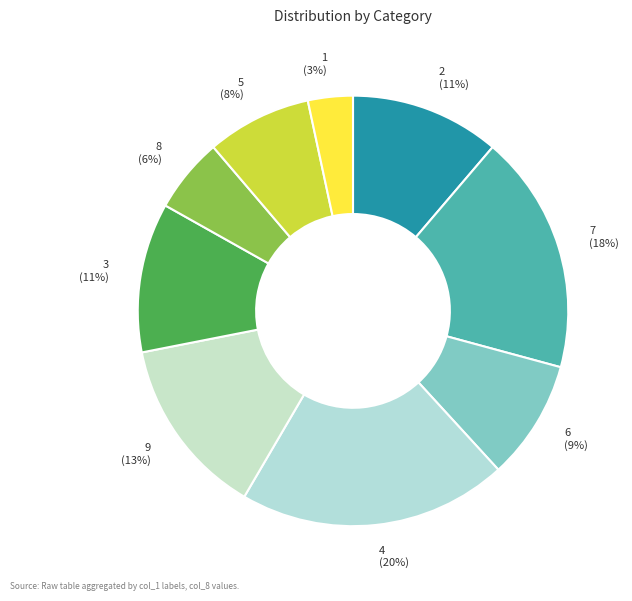

To the nearest percent, what is the difference between the 2 and 5 slice percentages?

3%